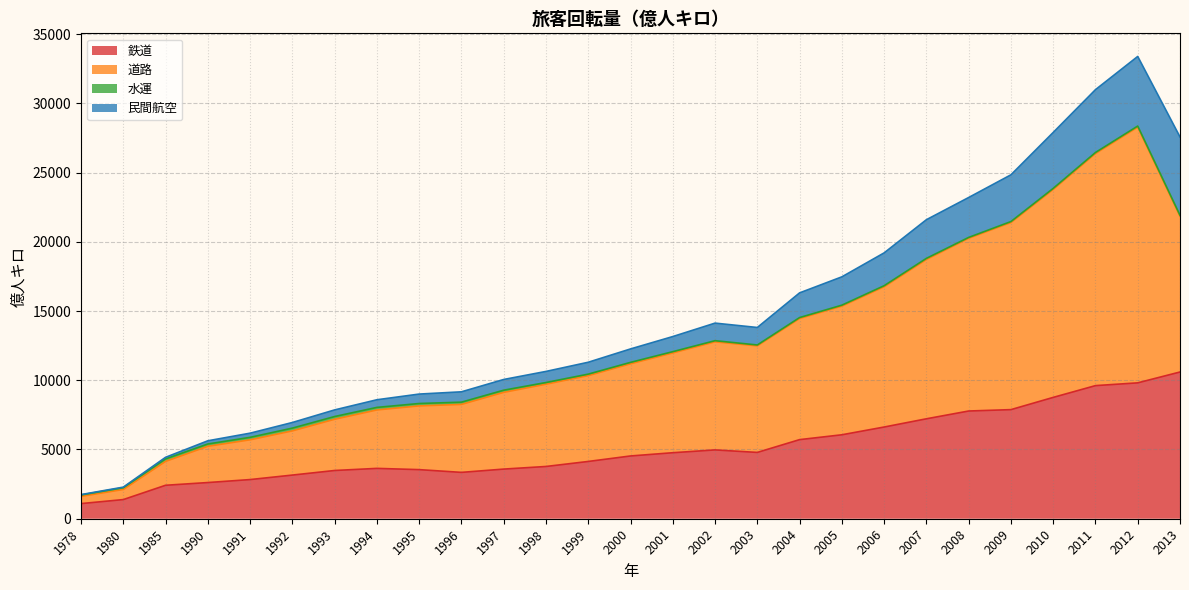

How many interior local valleys does the 鉄道 series have?

2